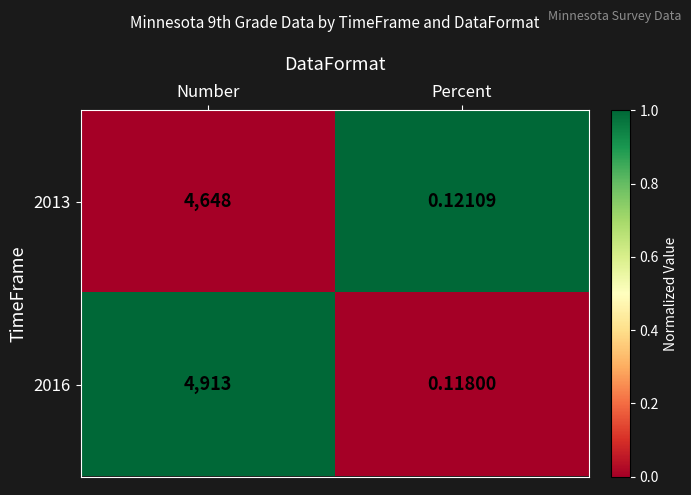

At which label does 2013 reach its peak?

Number